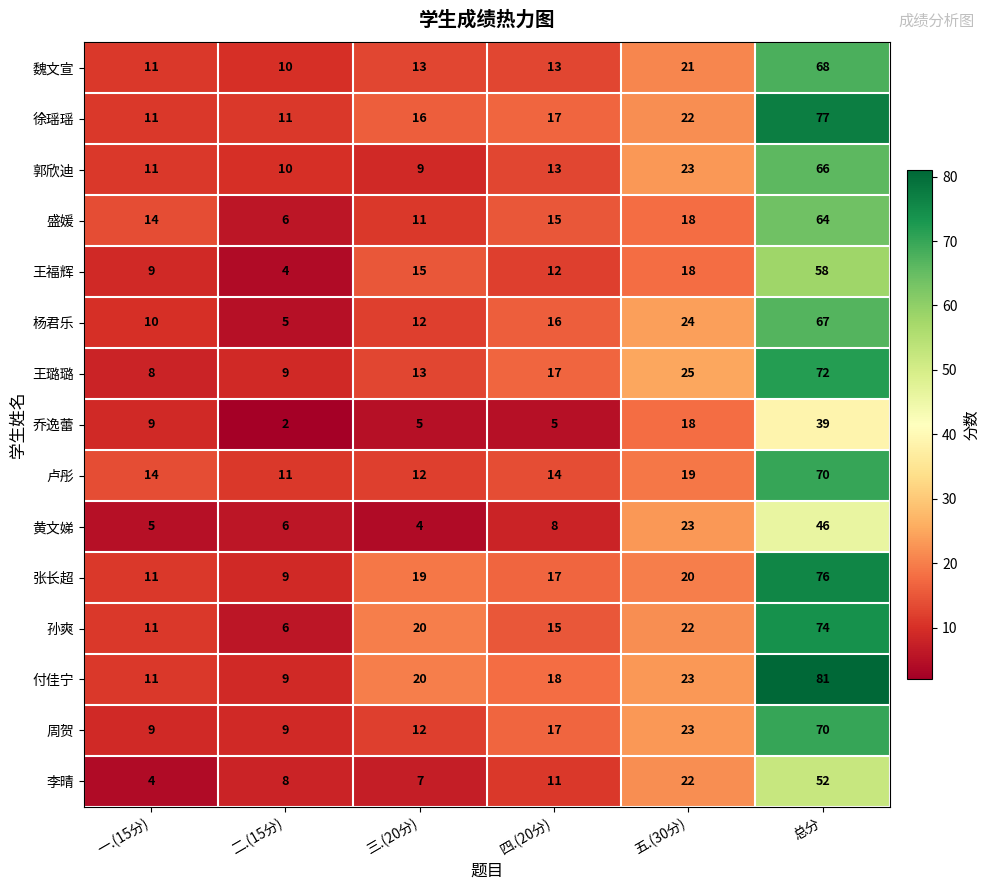

What is the difference between the maximum and second lowest values in the 郭欣迪 series?

56